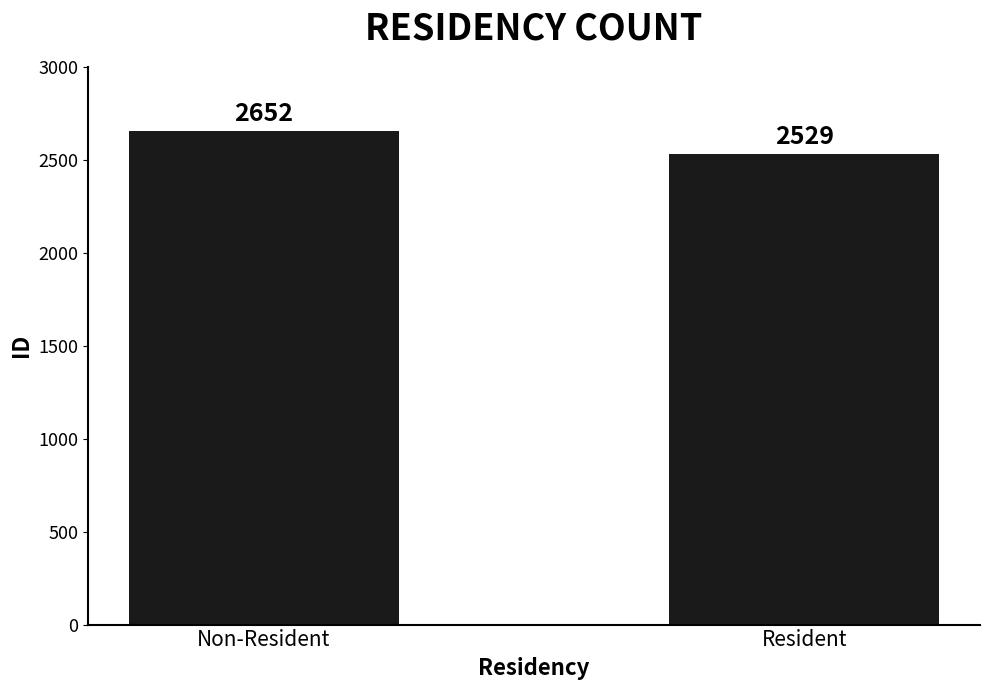

What value does the data have at Resident, to the nearest 10?

2530